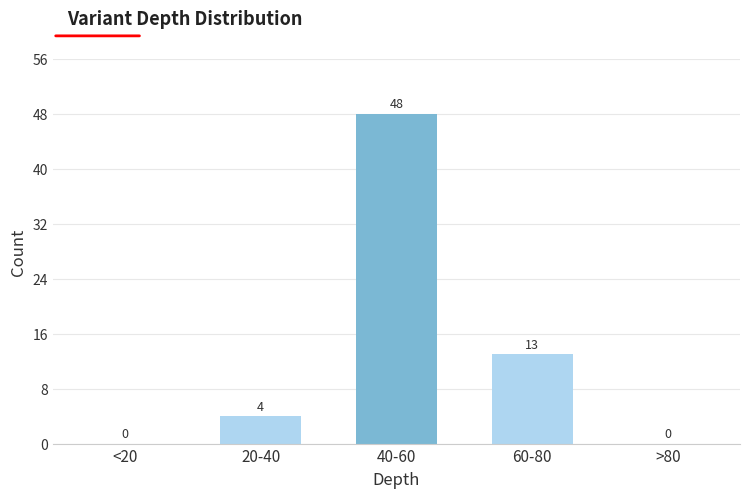

Reading left to right, extract all data points from this chart.

<20=0	20-40=4	40-60=48	60-80=13	>80=0